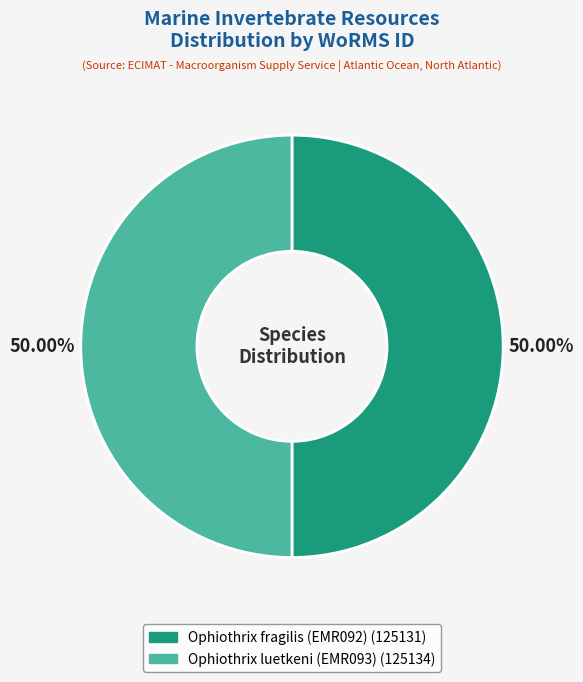

Combined, what portion of the pie is Ophiothrix fragilis (EMR092) and Ophiothrix luetkeni (EMR093)?

100.0%